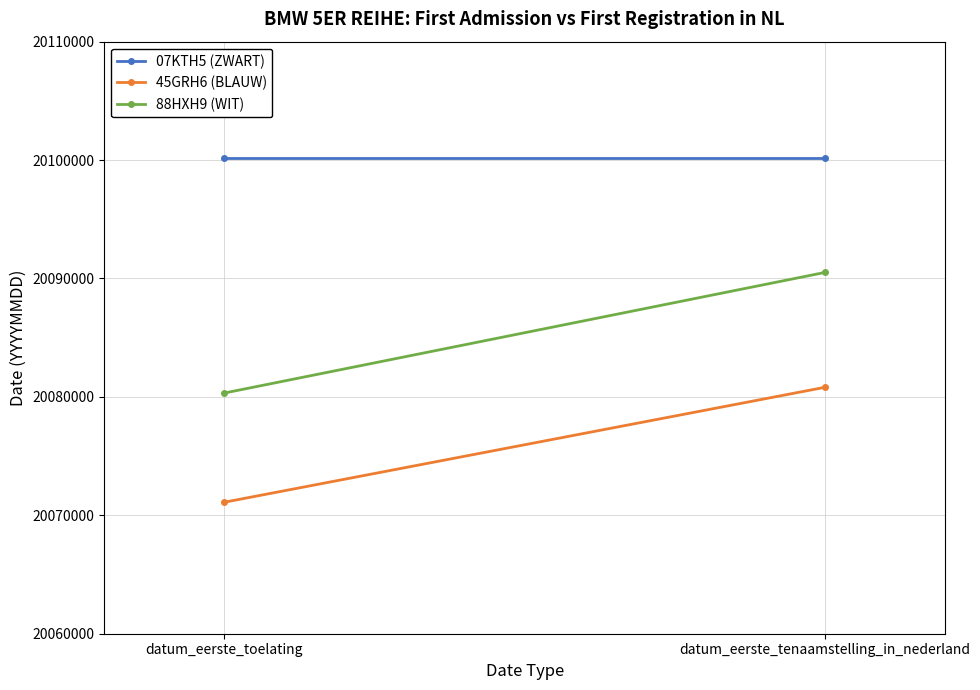

Reading left to right, what are all the values shown in this chart?

07KTH5 (ZWART): datum_eerste_toelating=20100205	datum_eerste_tenaamstelling_in_nederland=20100205
45GRH6 (BLAUW): datum_eerste_toelating=20071106	datum_eerste_tenaamstelling_in_nederland=20080813
88HXH9 (WIT): datum_eerste_toelating=20080328	datum_eerste_tenaamstelling_in_nederland=20090514